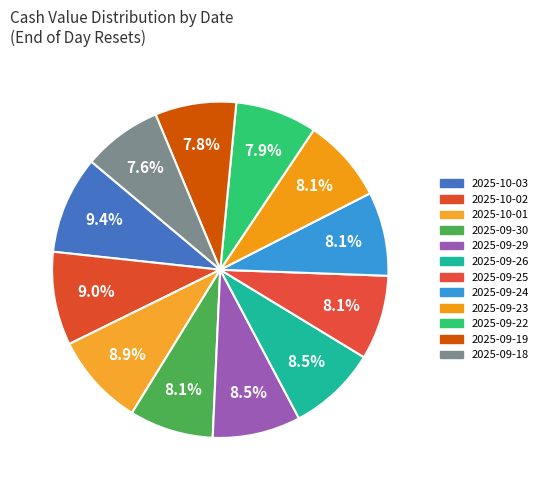

How much of the chart is everything except 2025-10-02?

91.0%